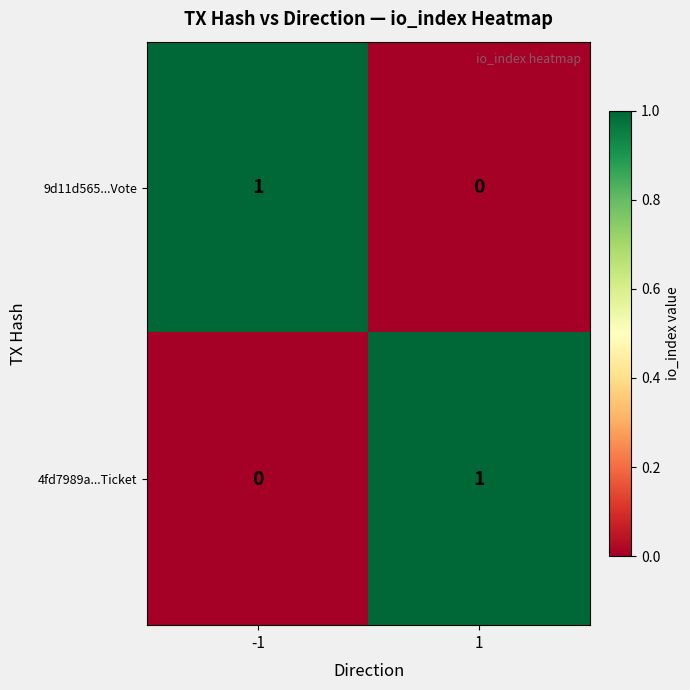

True or false: 9d11d565...Vote has a value of -1 at 1.

False